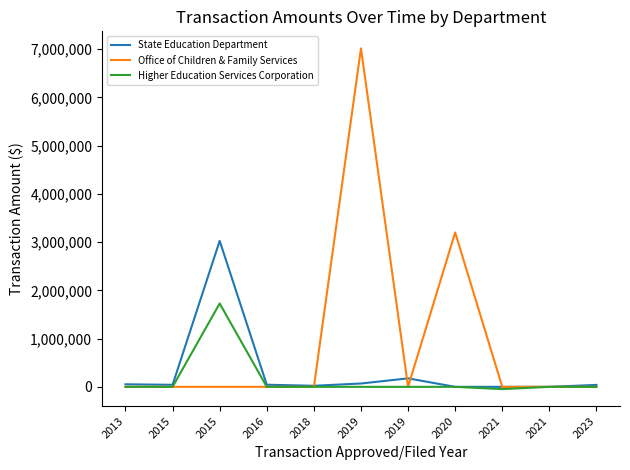

At which category is the sum across all series the highest?

2019